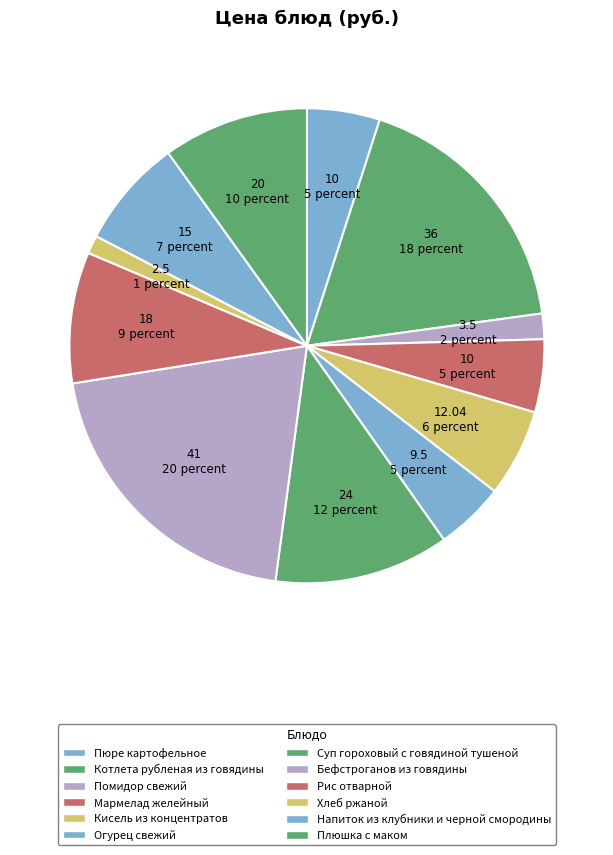

The Помидор свежий slice represents 2% of the pie. True or false?

True